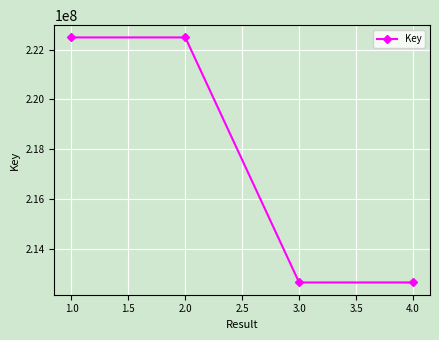

What is the value of the 4th point from the left?

212639548